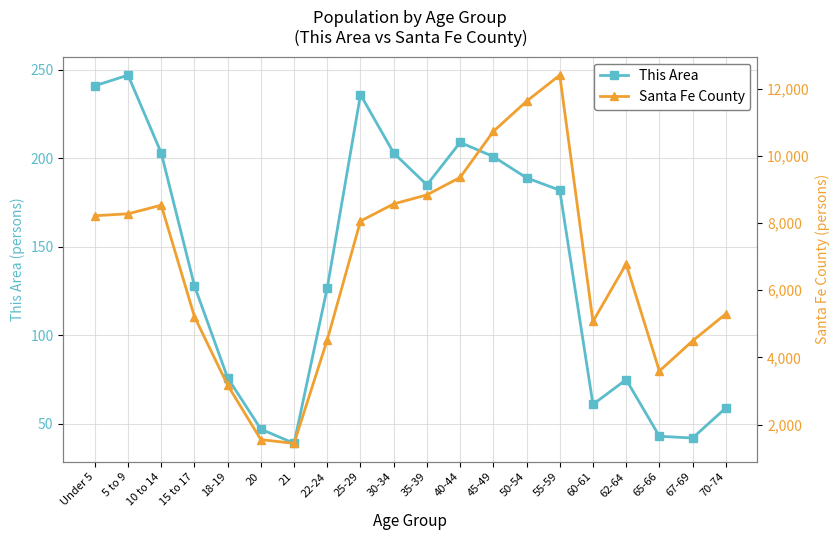

What is the greatest value displayed?

12401